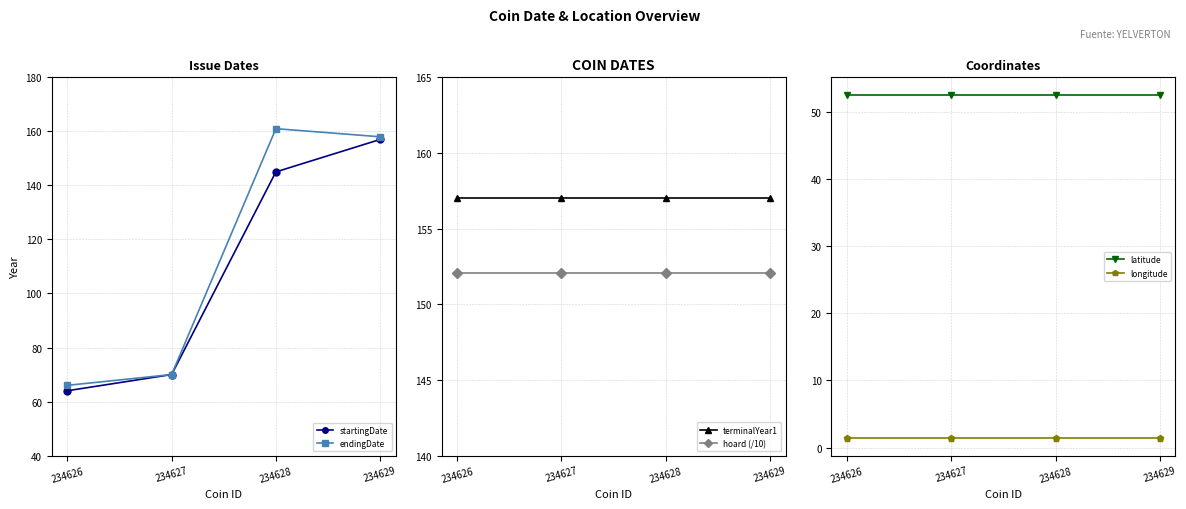

True or false: latitude has more than 1 points higher than both neighbors.

False